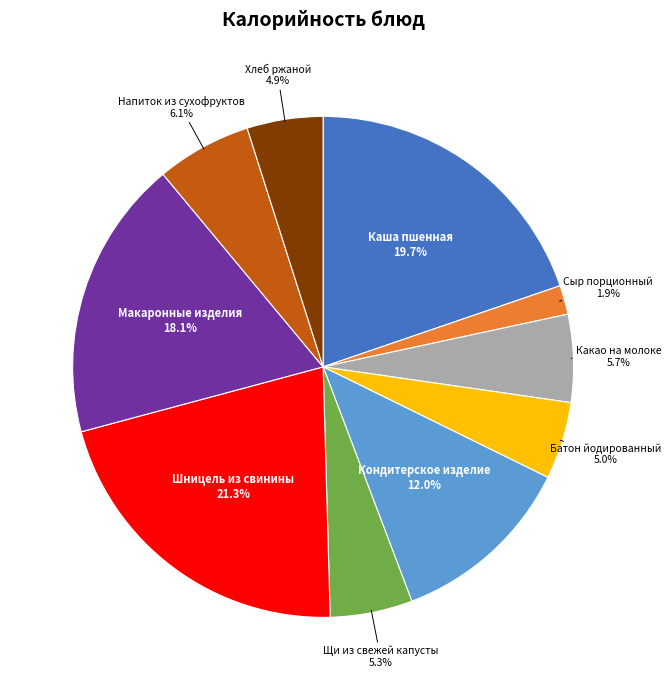

How many slices are in this pie chart?

10